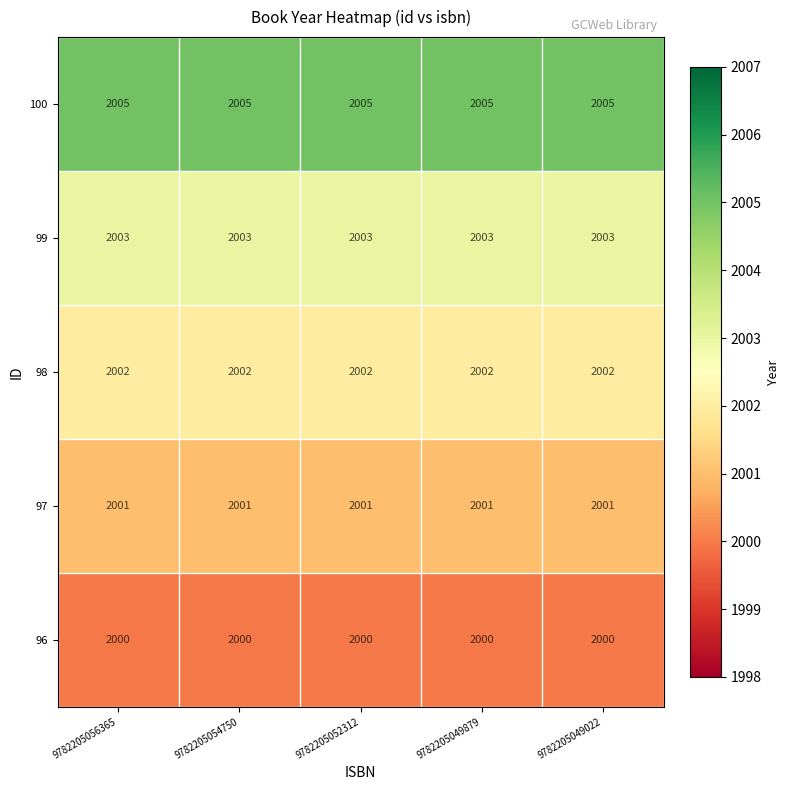

What is the total value across all series at 9782205049879?

10011